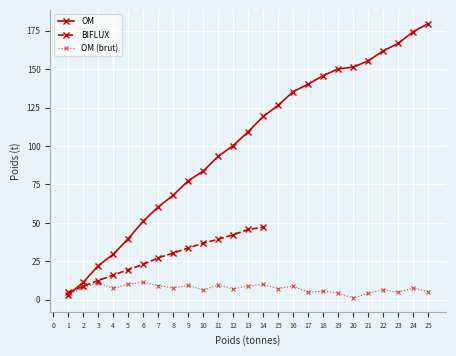

Is it true that OM equals 190.5 at 16?

False